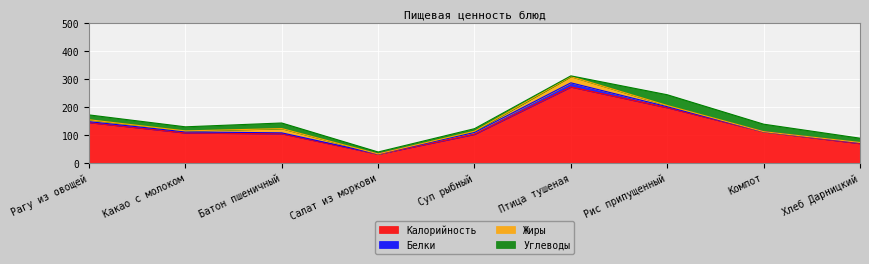

At which label does Калорийность reach its minimum?

Салат из моркови